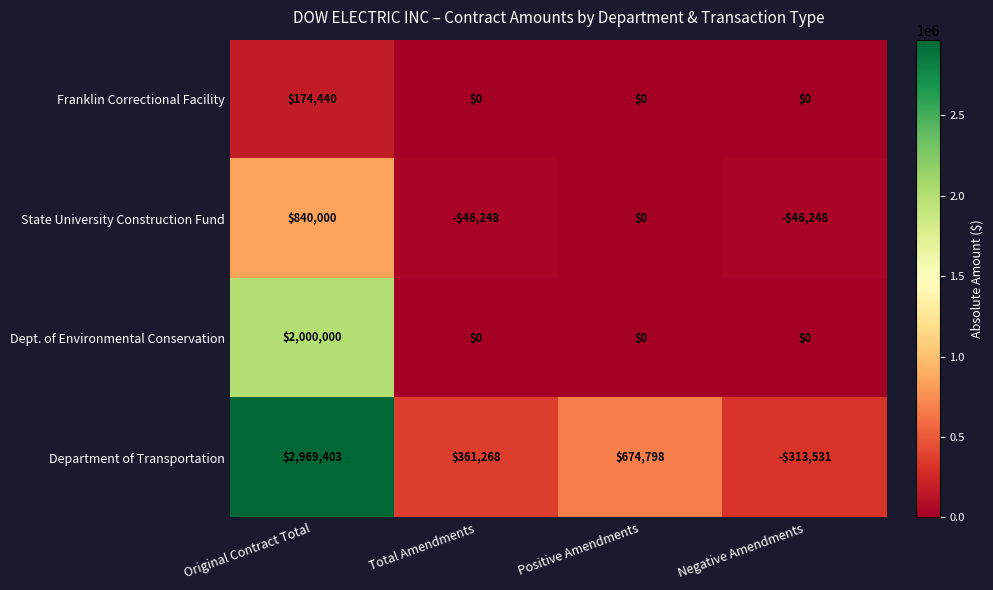

At which label is State University Construction Fund closest to 396876?

Positive Amendments